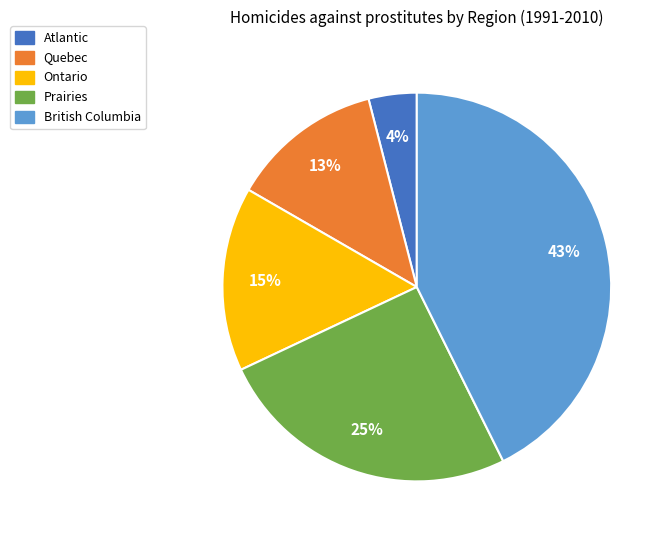

Rank the categories by value from lowest to highest.

Atlantic, Quebec, Ontario, Prairies, British Columbia